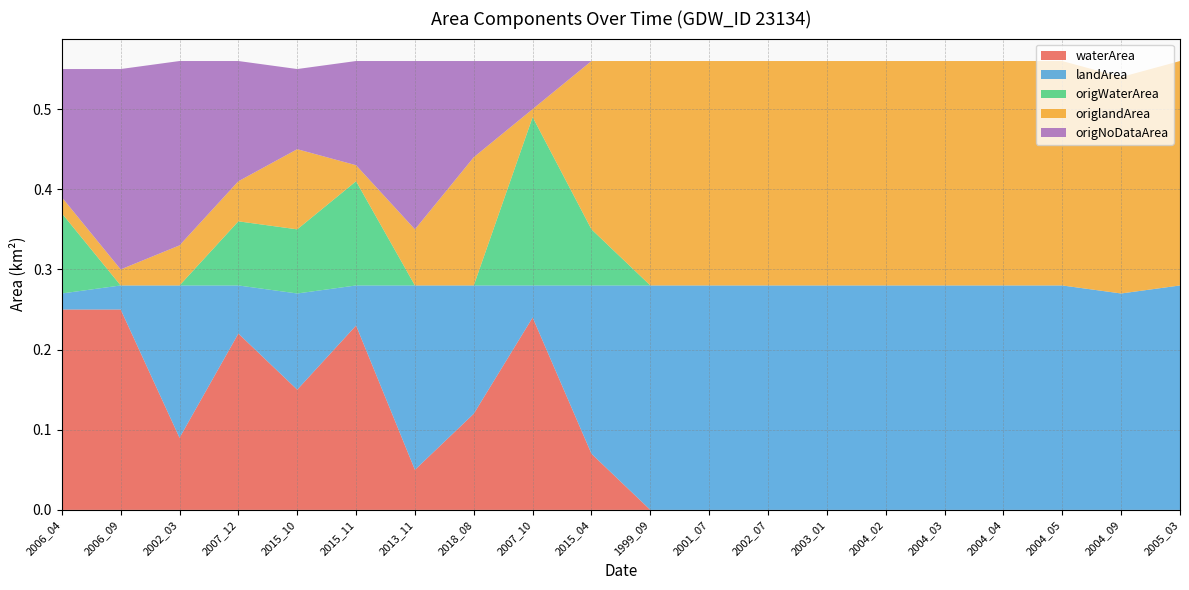

Reading left to right, transcribe all the data shown in this chart.

waterArea: 2006_04=0.2	2006_09=0.2	2002_03=0.1	2007_12=0.2	2015_10=0.1	2015_11=0.2	2013_11=0.1	2018_08=0.1	2007_10=0.2	2015_04=0.1	1999_09=0.0	2001_07=0.0	2002_07=0.0	2003_01=0.0	2004_02=0.0	2004_03=0.0	2004_04=0.0	2004_05=0.0	2004_09=0.0	2005_03=0.0
landArea: 2006_04=0.0	2006_09=0.0	2002_03=0.2	2007_12=0.1	2015_10=0.1	2015_11=0.1	2013_11=0.2	2018_08=0.2	2007_10=0.0	2015_04=0.2	1999_09=0.3	2001_07=0.3	2002_07=0.3	2003_01=0.3	2004_02=0.3	2004_03=0.3	2004_04=0.3	2004_05=0.3	2004_09=0.3	2005_03=0.3
origWaterArea: 2006_04=0.1	2006_09=0.0	2002_03=0.0	2007_12=0.1	2015_10=0.1	2015_11=0.1	2013_11=0.0	2018_08=0.0	2007_10=0.2	2015_04=0.1	1999_09=0.0	2001_07=0.0	2002_07=0.0	2003_01=0.0	2004_02=0.0	2004_03=0.0	2004_04=0.0	2004_05=0.0	2004_09=0.0	2005_03=0.0
origlandArea: 2006_04=0.0	2006_09=0.0	2002_03=0.1	2007_12=0.1	2015_10=0.1	2015_11=0.0	2013_11=0.1	2018_08=0.2	2007_10=0.0	2015_04=0.2	1999_09=0.3	2001_07=0.3	2002_07=0.3	2003_01=0.3	2004_02=0.3	2004_03=0.3	2004_04=0.3	2004_05=0.3	2004_09=0.3	2005_03=0.3
origNoDataArea: 2006_04=0.2	2006_09=0.2	2002_03=0.2	2007_12=0.1	2015_10=0.1	2015_11=0.1	2013_11=0.2	2018_08=0.1	2007_10=0.1	2015_04=0.0	1999_09=0.0	2001_07=0.0	2002_07=0.0	2003_01=0.0	2004_02=0.0	2004_03=0.0	2004_04=0.0	2004_05=0.0	2004_09=0.0	2005_03=0.0